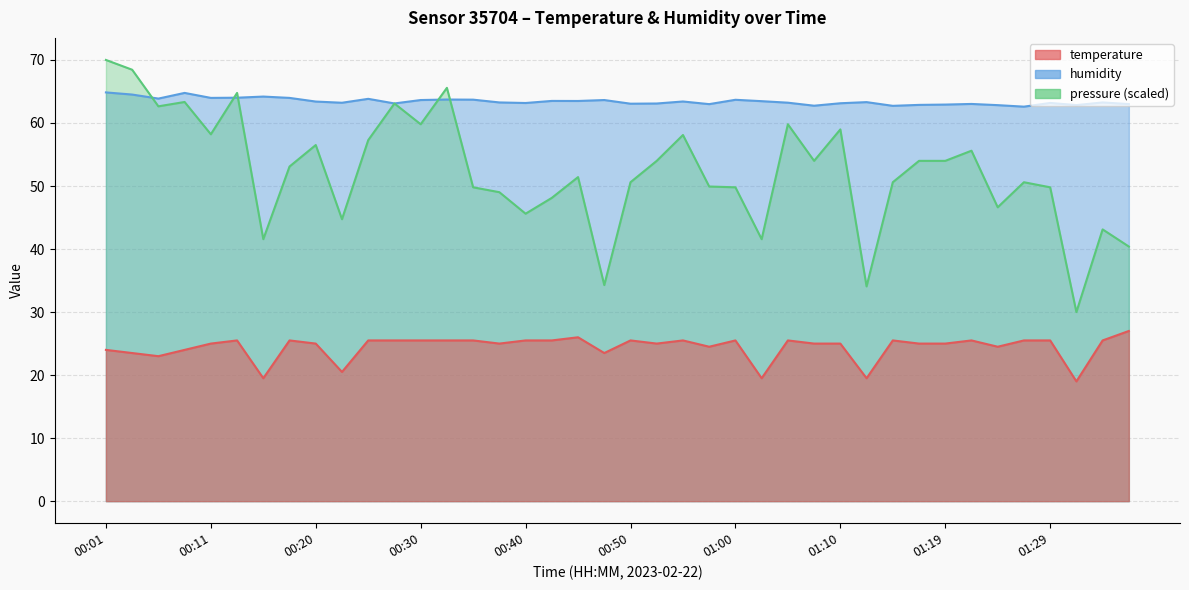

How many lines are shown in the chart?

2